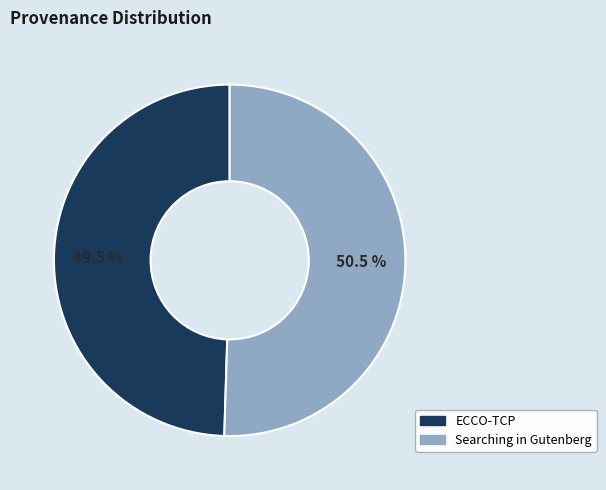

Is Searching in Gutenberg the majority of the pie?

Yes